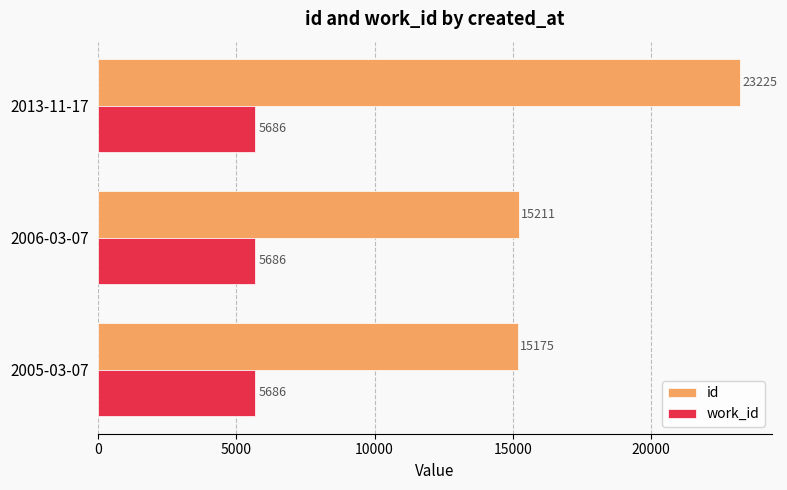

What are all the series names shown in the legend?

id, work_id